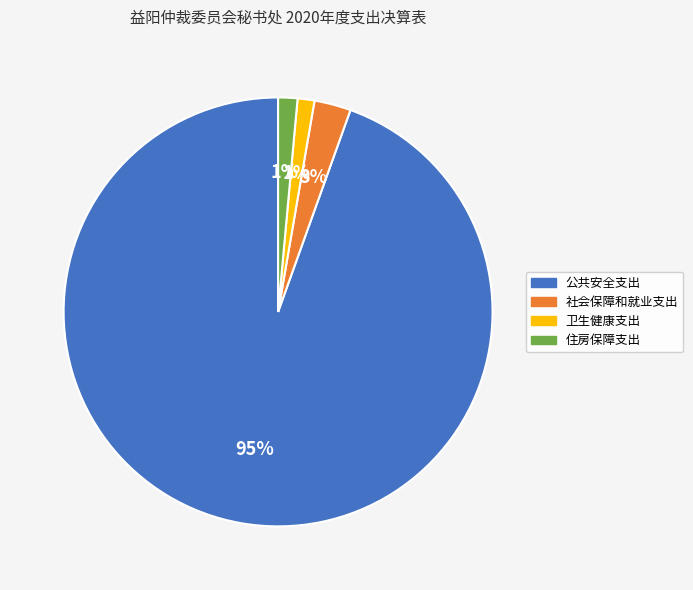

How many segments does this pie chart have?

4